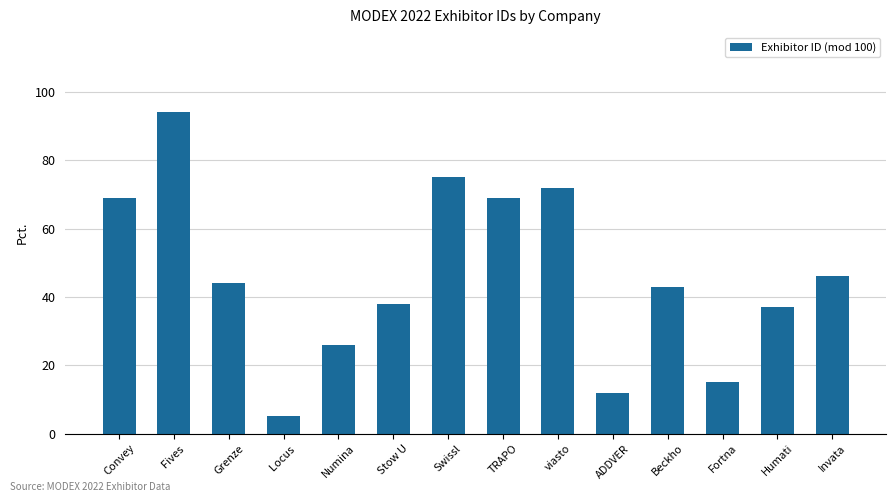

At which label does the data first exceed 44?

Convey